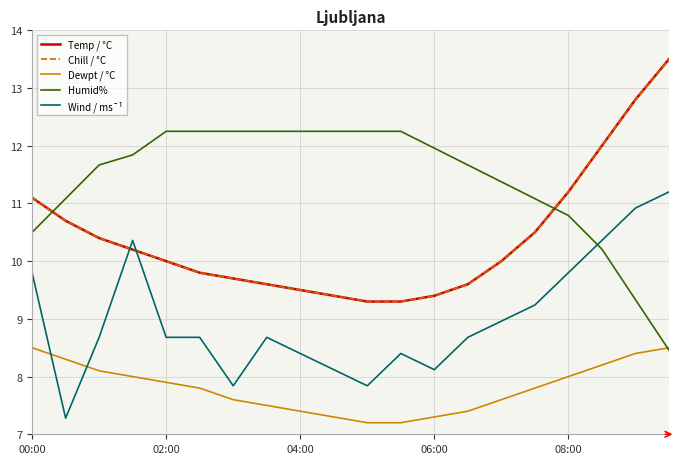

At how many categories does at least one series exceed 8?

20